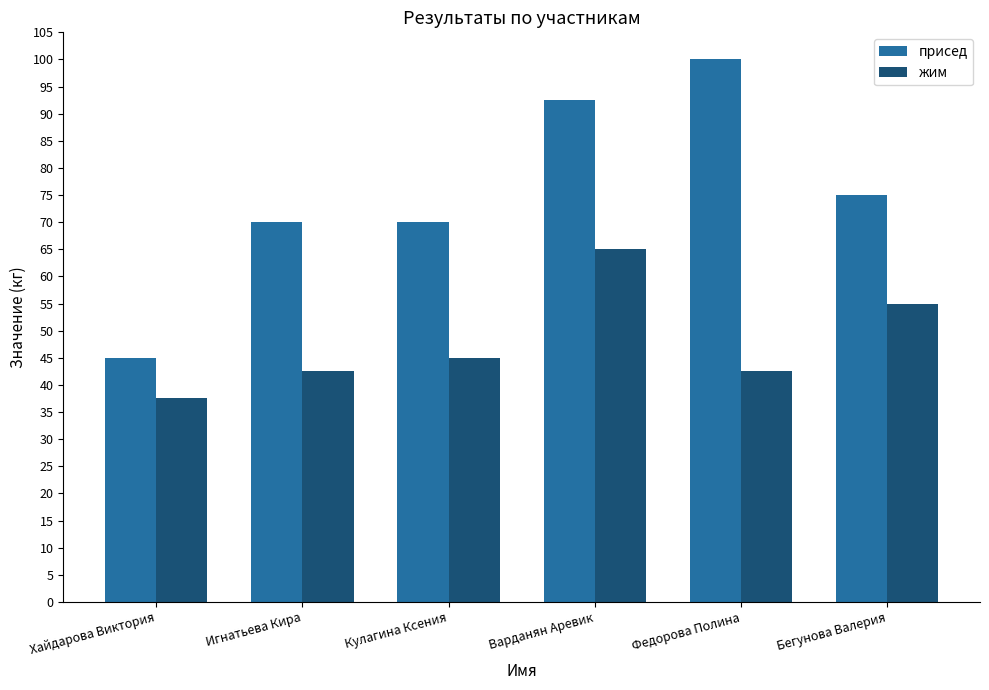

Which label corresponds to the largest value in the chart?

Федорова Полина